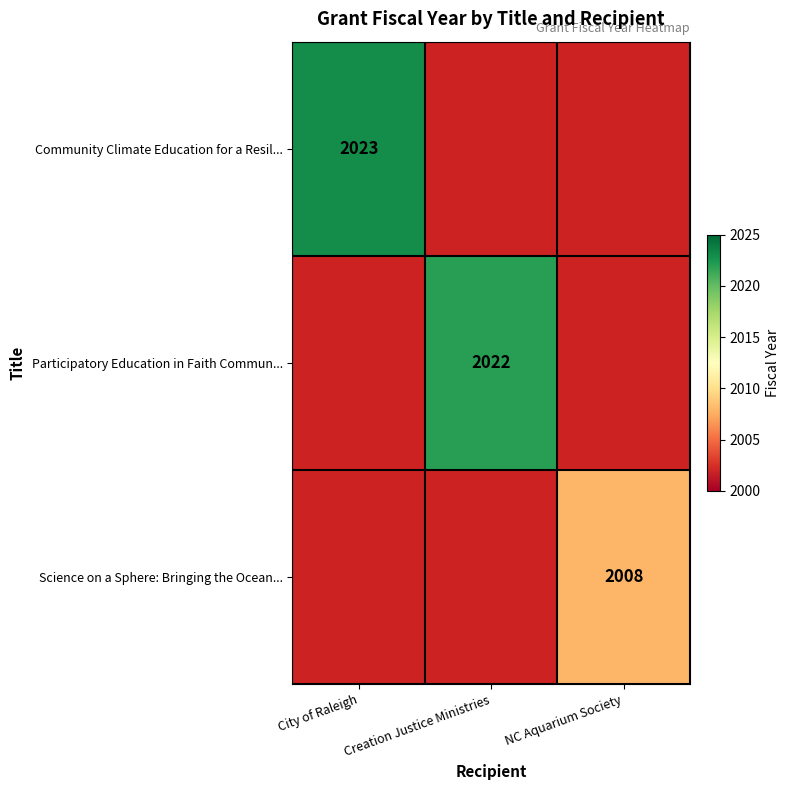

What is the minimum value shown in the chart?

2008.0